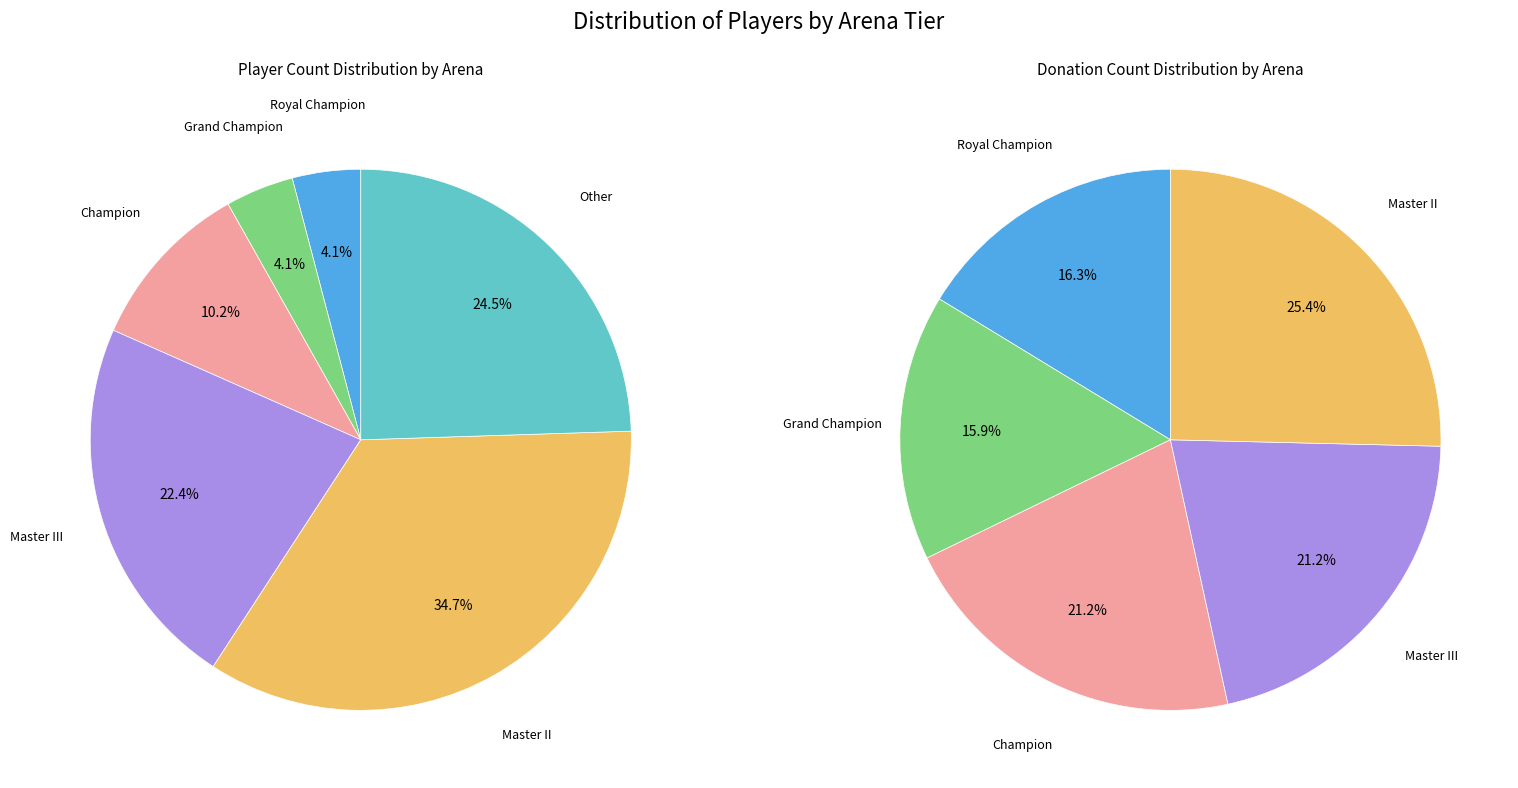

Rank the categories by value from highest to lowest.

Master II, Other, Master III, Champion, Royal Champion, Grand Champion